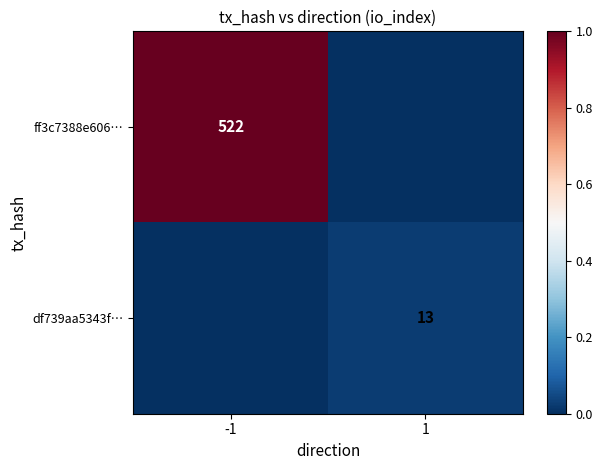

At how many categories does at least one series exceed 0?

2